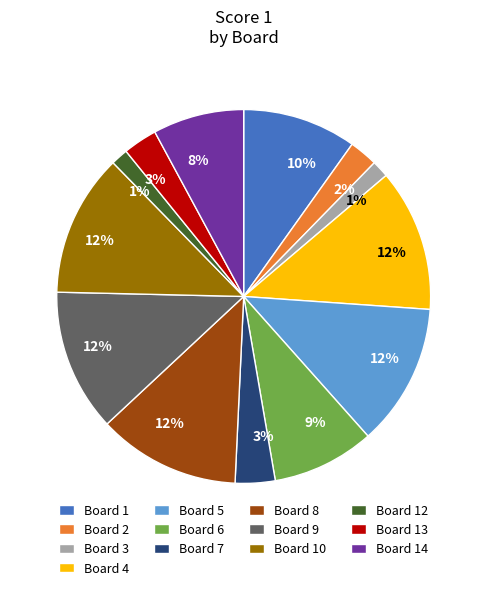

What percentage is the Board 3 slice, to the nearest percent?

1%